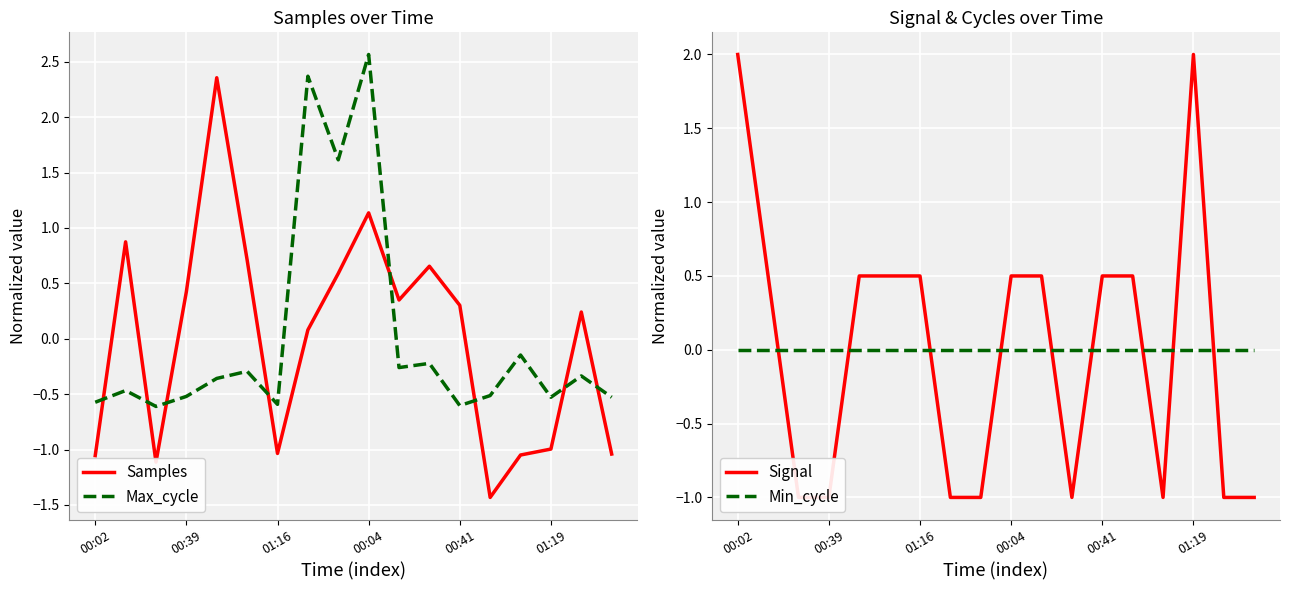

What is the difference between the second highest and minimum values in the Signal series?

3.0